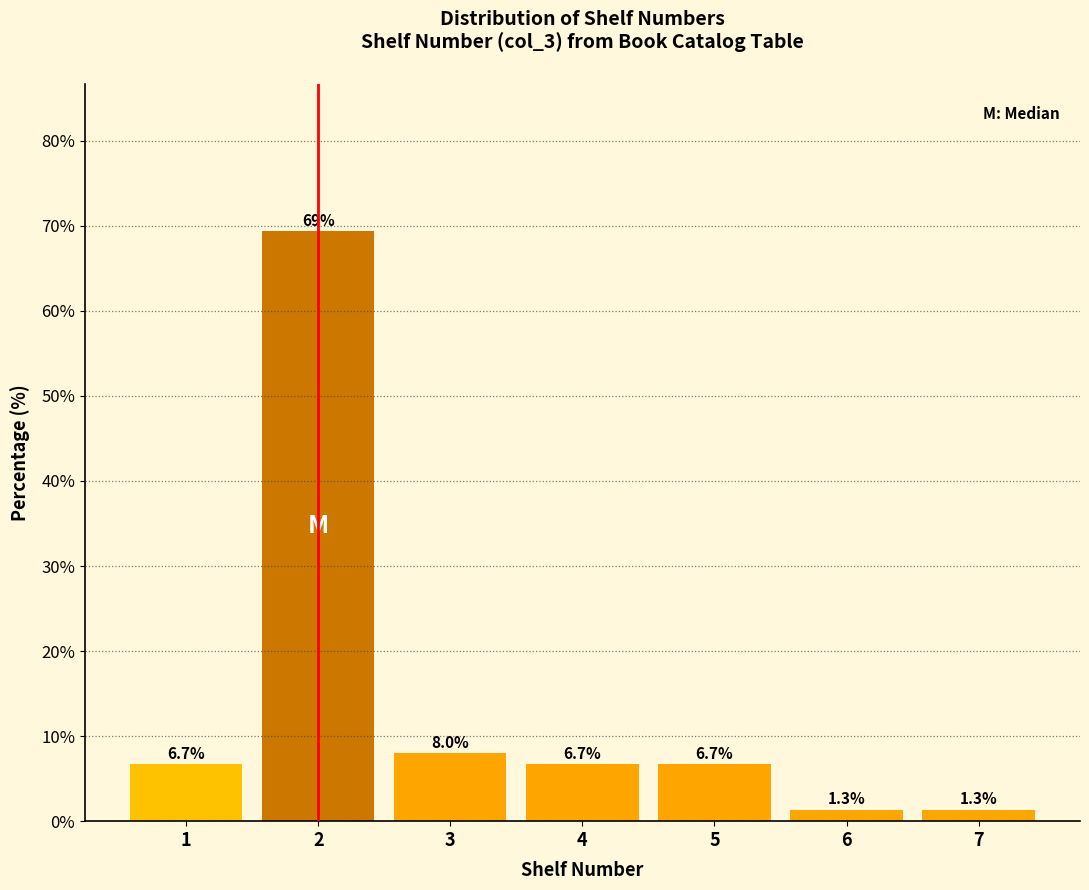

Reading left to right, what are all the values shown in this chart?

6.7	69.3	8.0	6.7	6.7	1.3	1.3